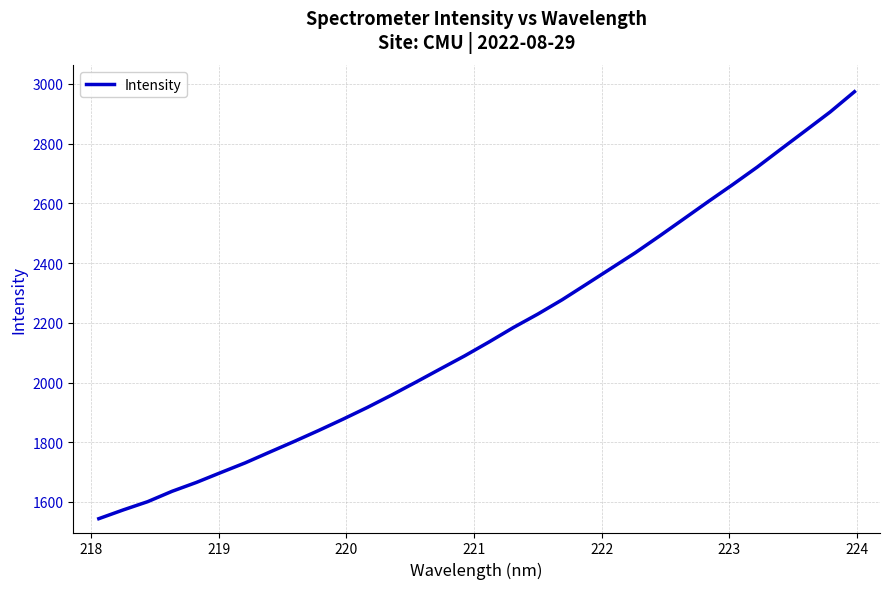

What is the difference between the maximum and minimum values?

1430.0